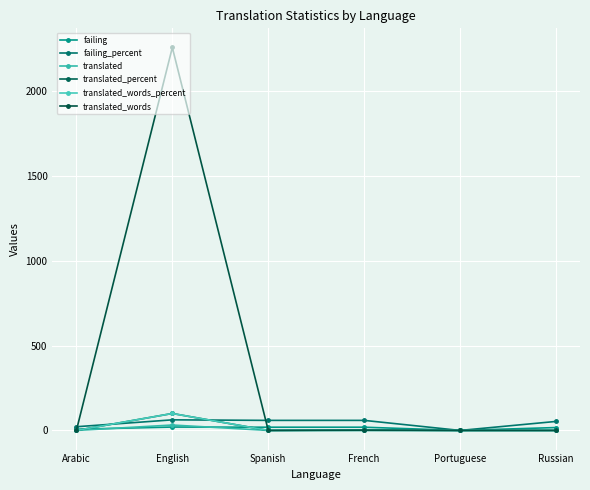

True or false: translated_words_percent has a value of 0.0 at Spanish.

True